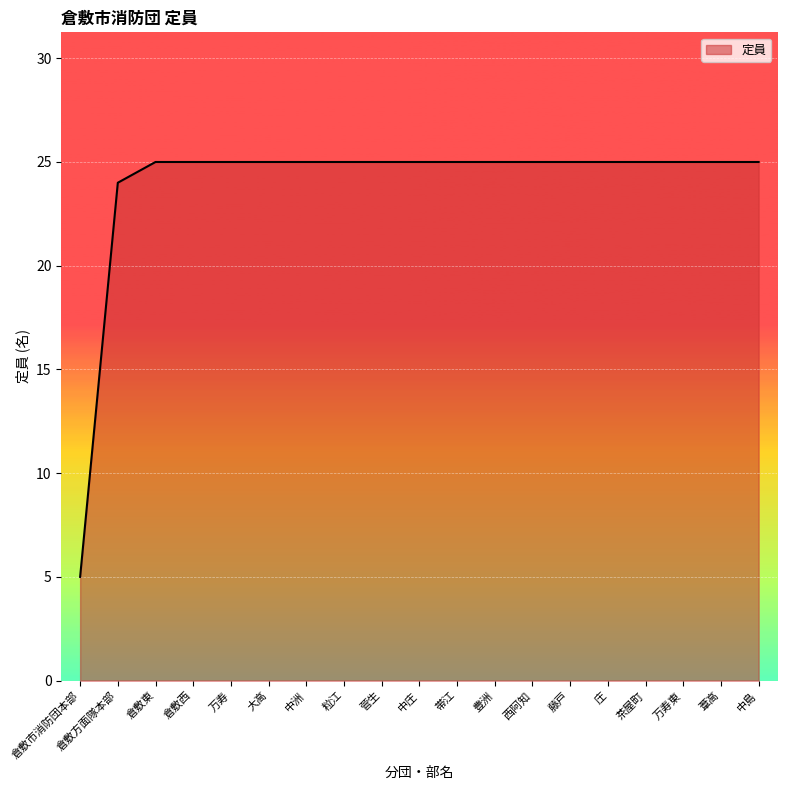

The chart shows a value of 25 at 藤戸. True or false?

True